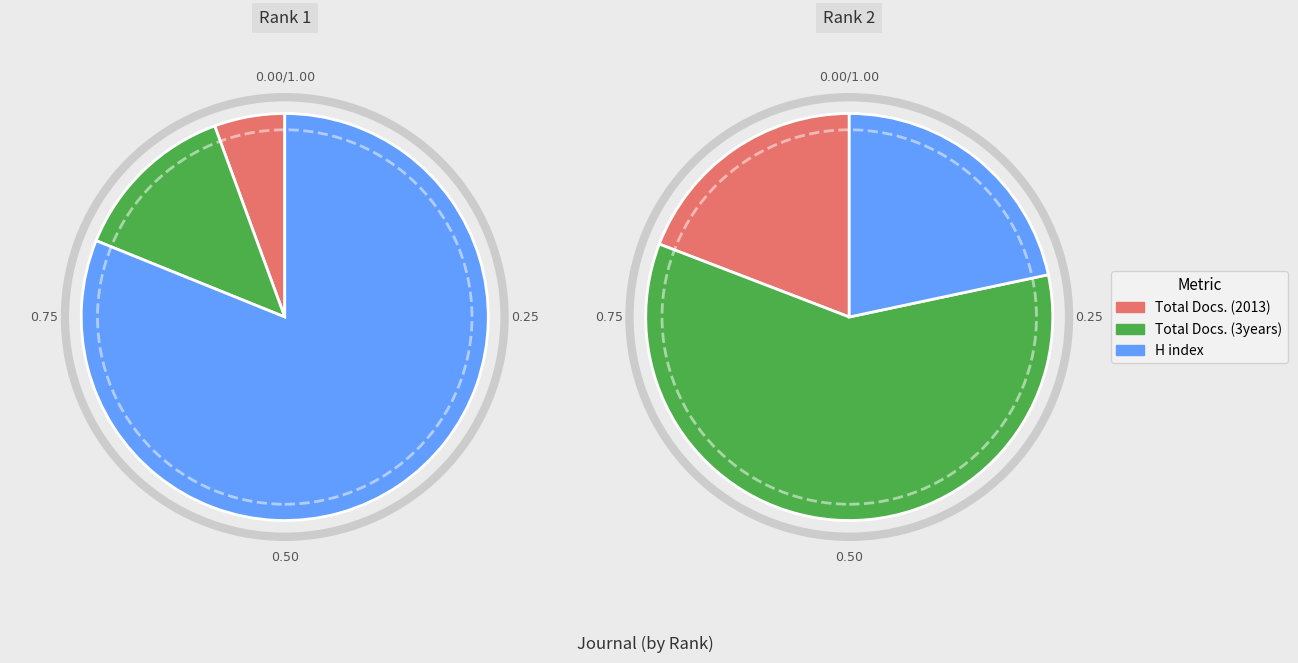

True or false: Paladyn accounts for 27% of the total.

False